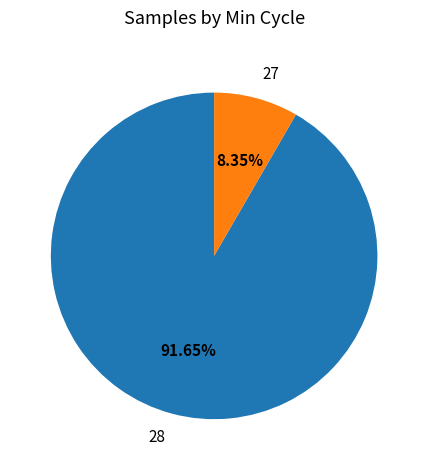

What is the ratio of the value at 28 to the value at 27?

11.0